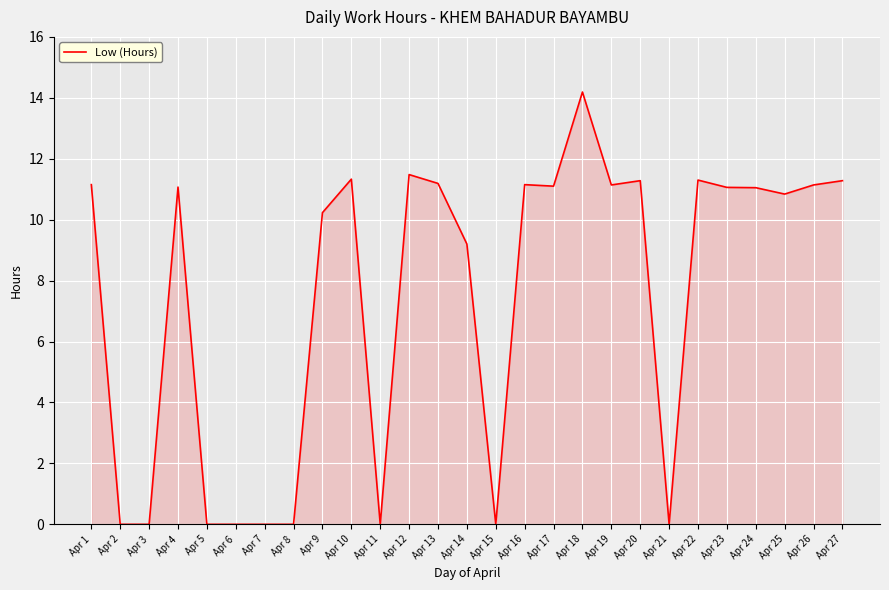

Between Apr 14 and Apr 9, which is larger?

Apr 9